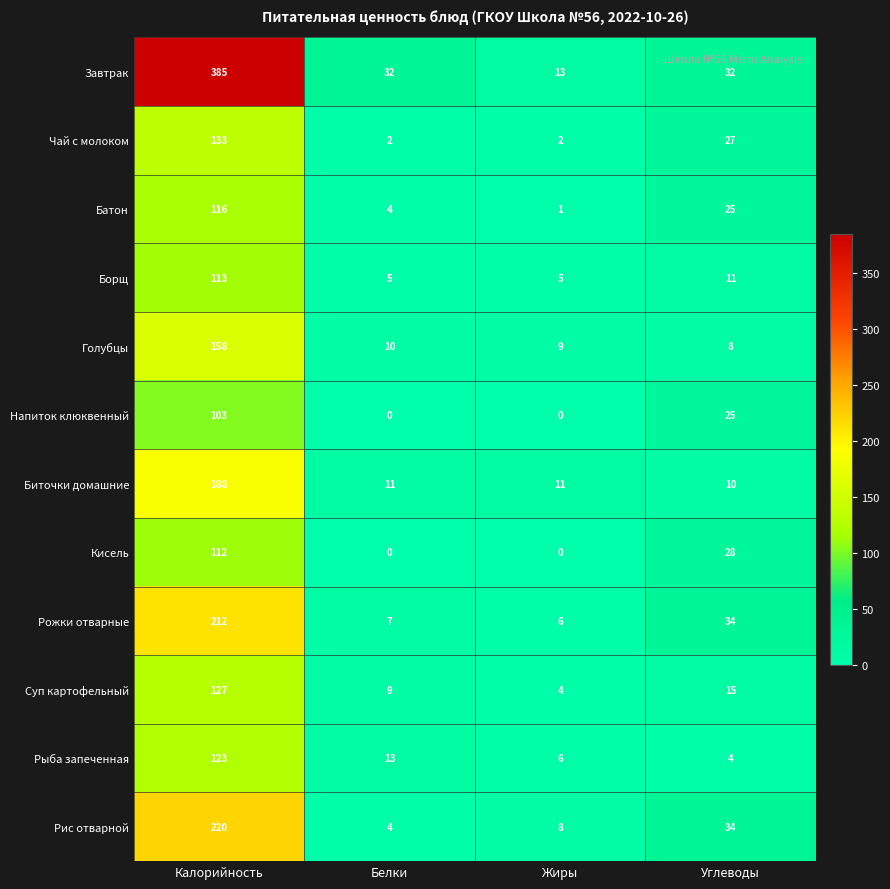

Read the Батон value at Белки.

4